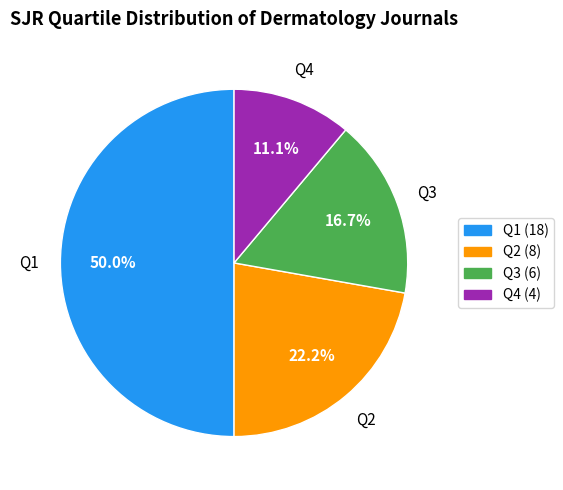

True or false: Q1 accounts for 35% of the total.

False